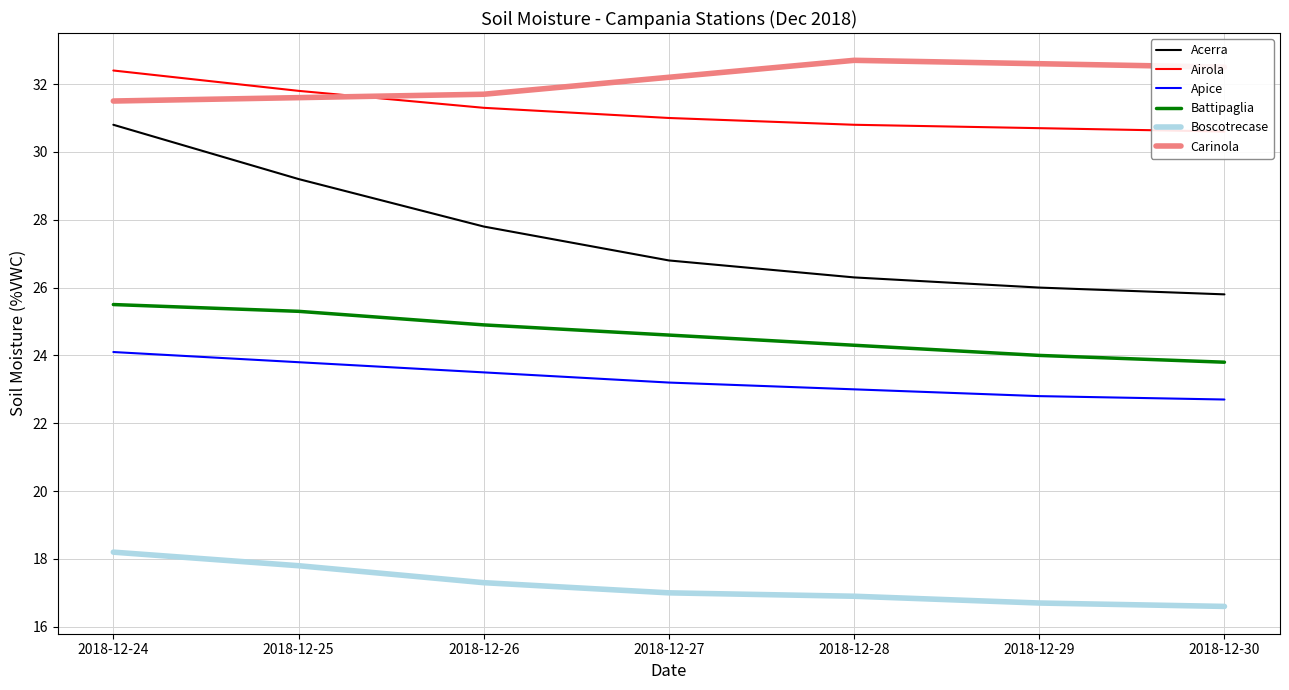

True or false: Apice has more than 0 interior local peaks.

False